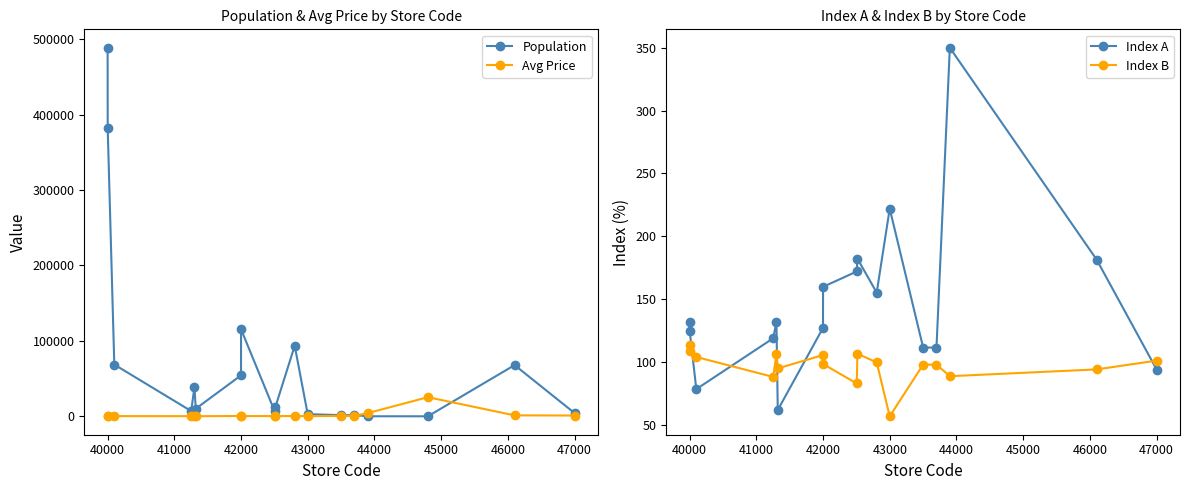

Rank the series by their average value, from lowest to highest.

Avg Price, Population